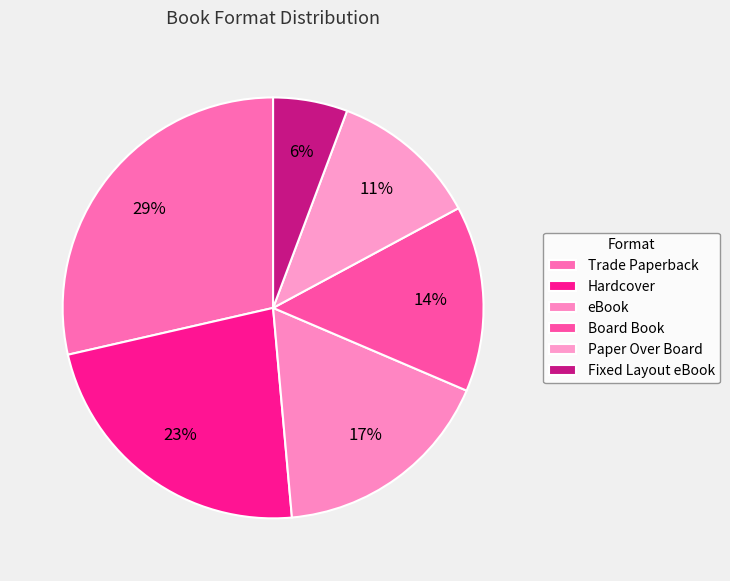

Count the number of slices in the pie.

6